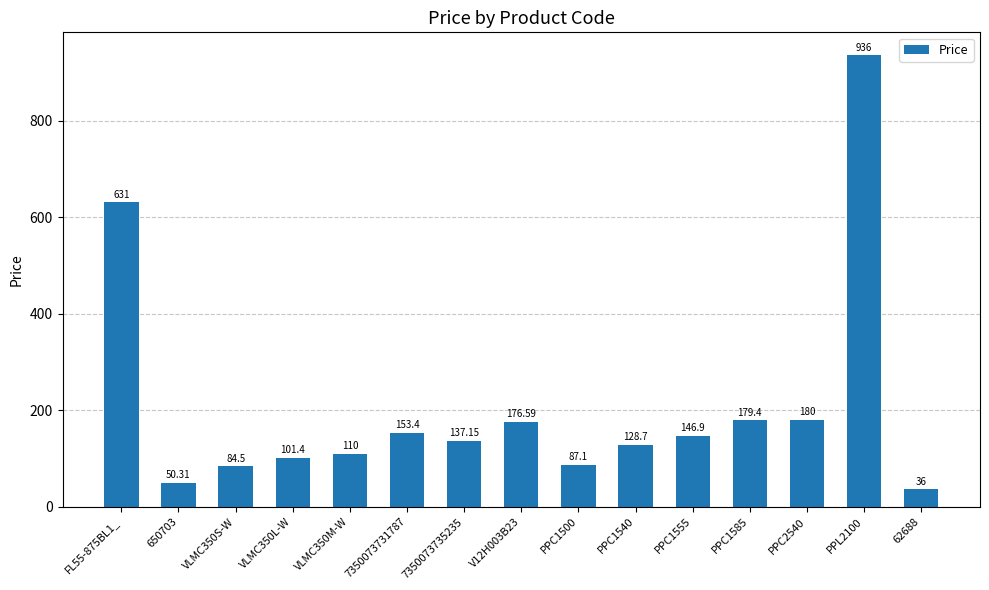

How many values are below 137?

7